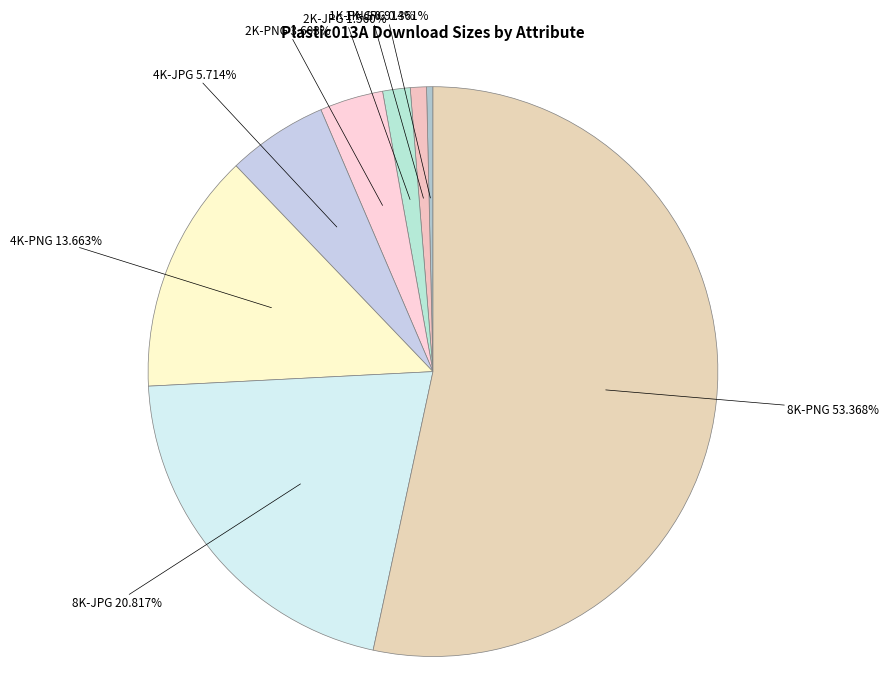

Does any single category account for the majority?

Yes